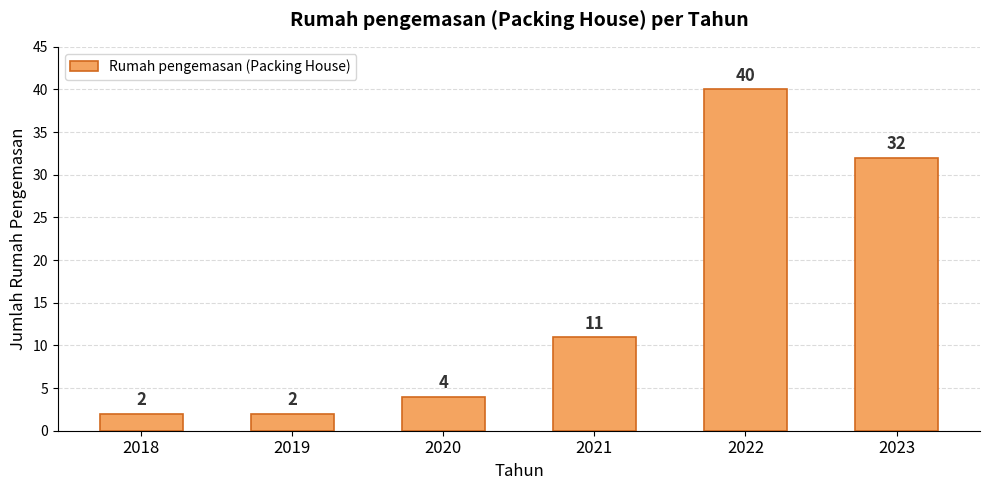

At which category does the chart reach its peak across all series?

2022